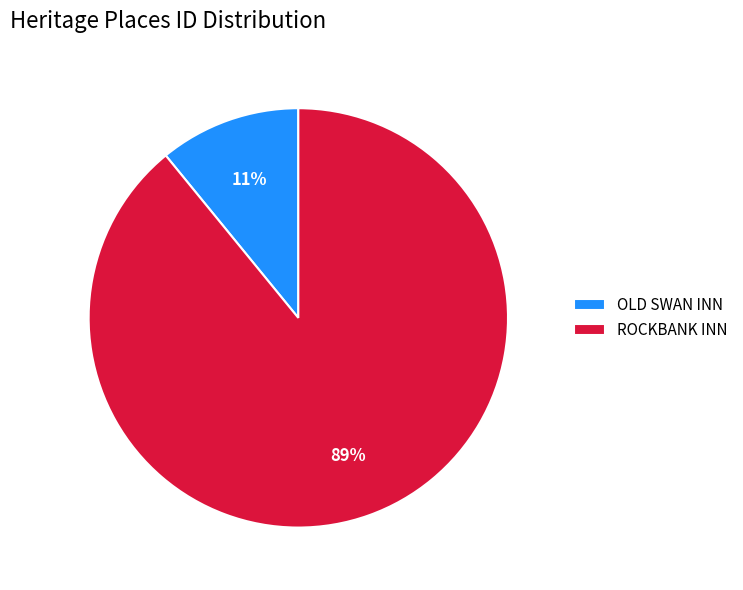

Do ROCKBANK INN and OLD SWAN INN together represent more than half of the pie?

Yes